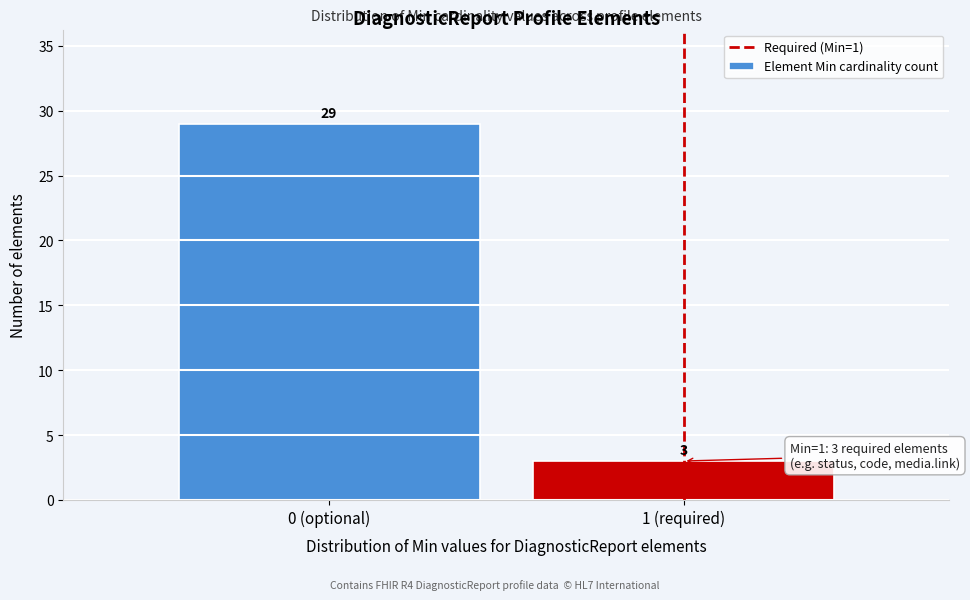

Reading right to left, what are all the values shown in this chart?

3	29